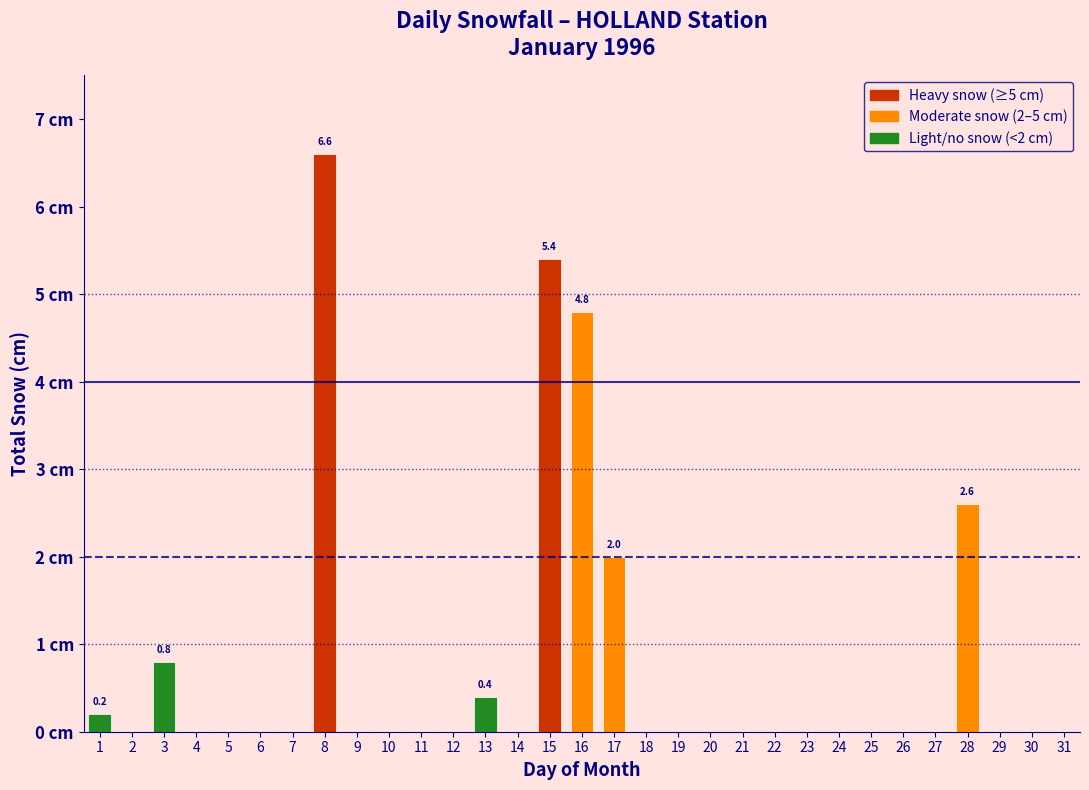

Are the bars horizontal?

No